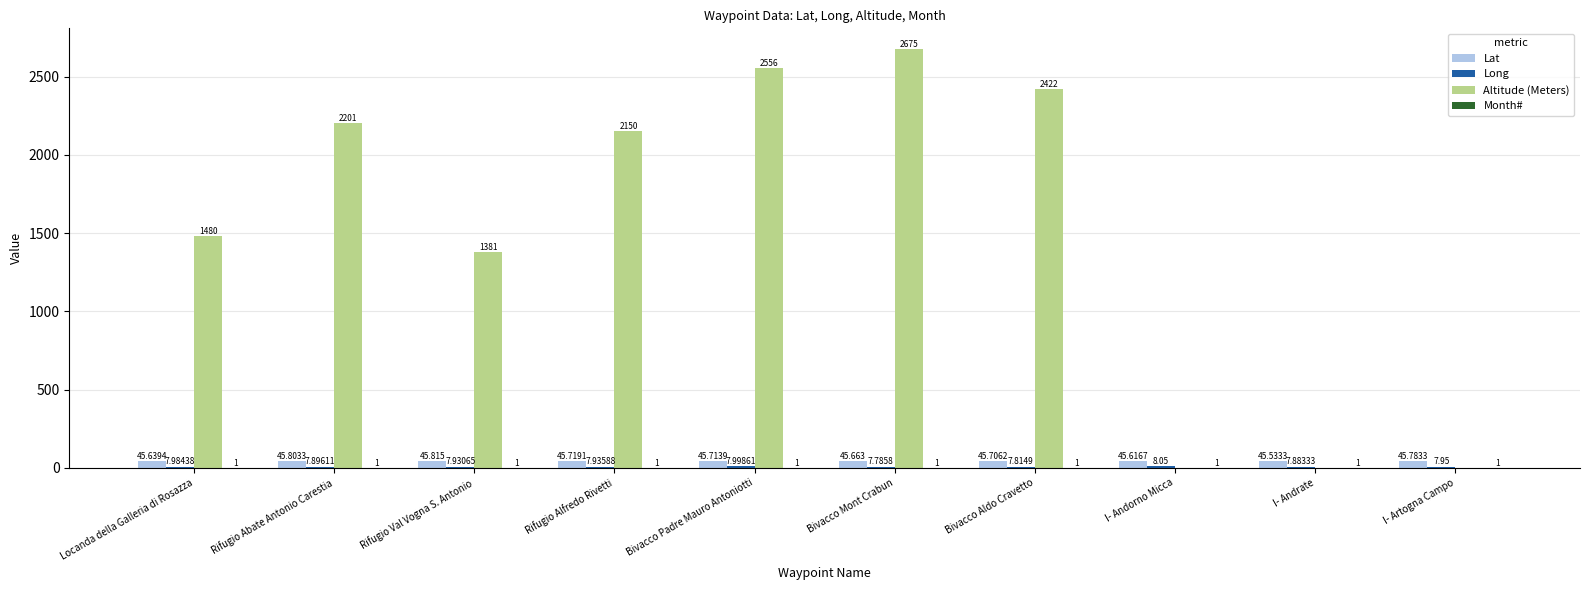

How many groups of bars are there?

10